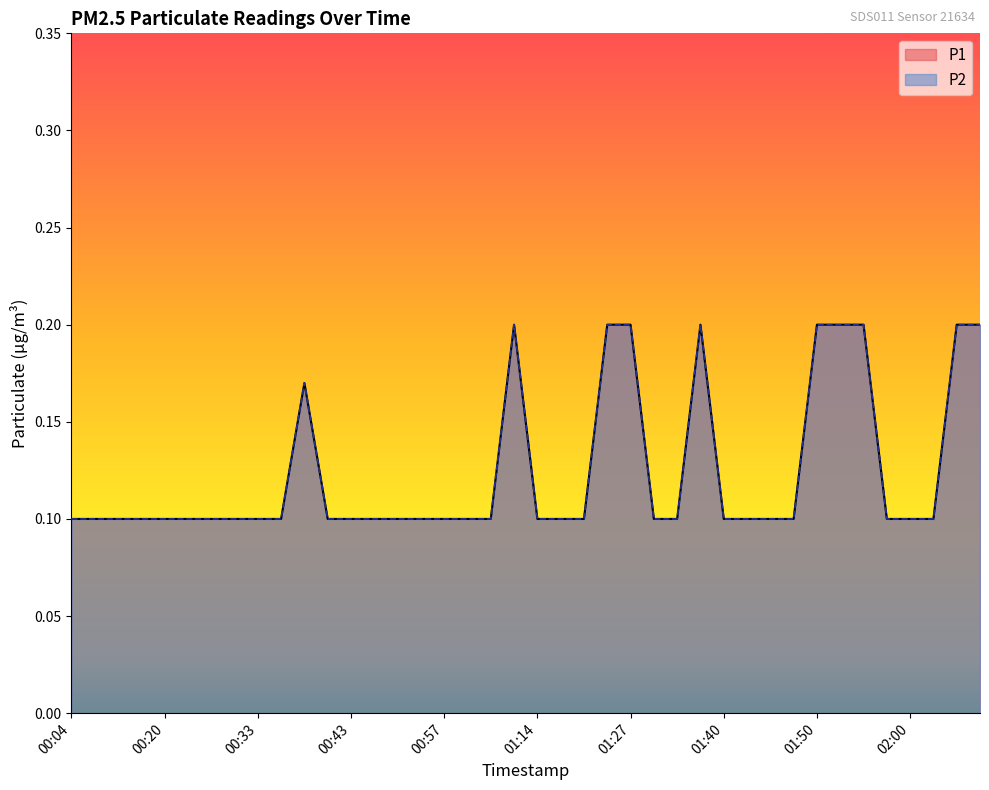

What is the label of the 37th point from the right?

00:17